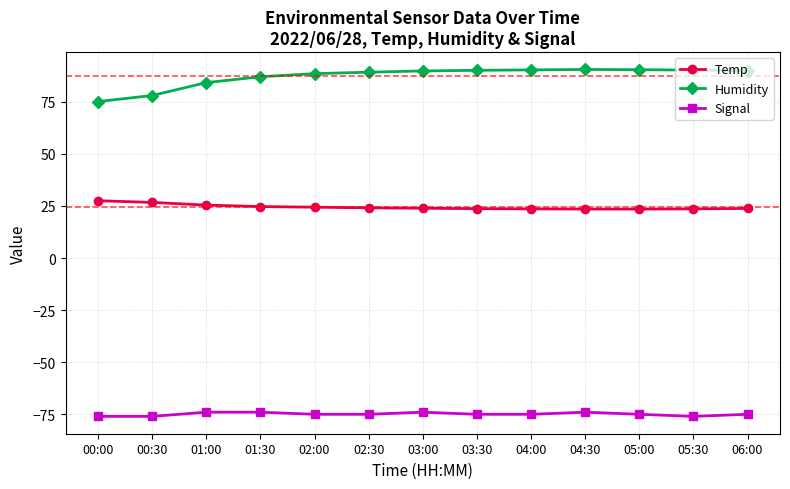

List the series in order of their overall mean, lowest first.

Signal, Temp, Humidity